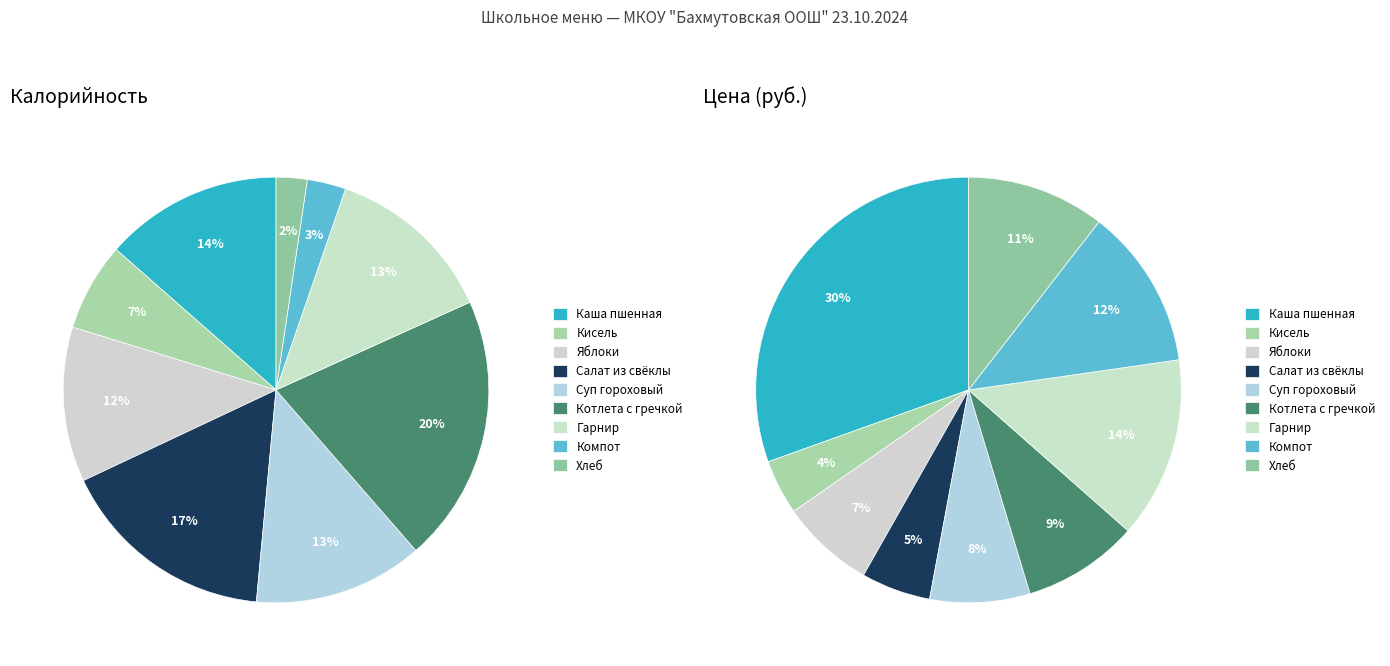

To the nearest percent, what portion does Яблоки represent?

12%